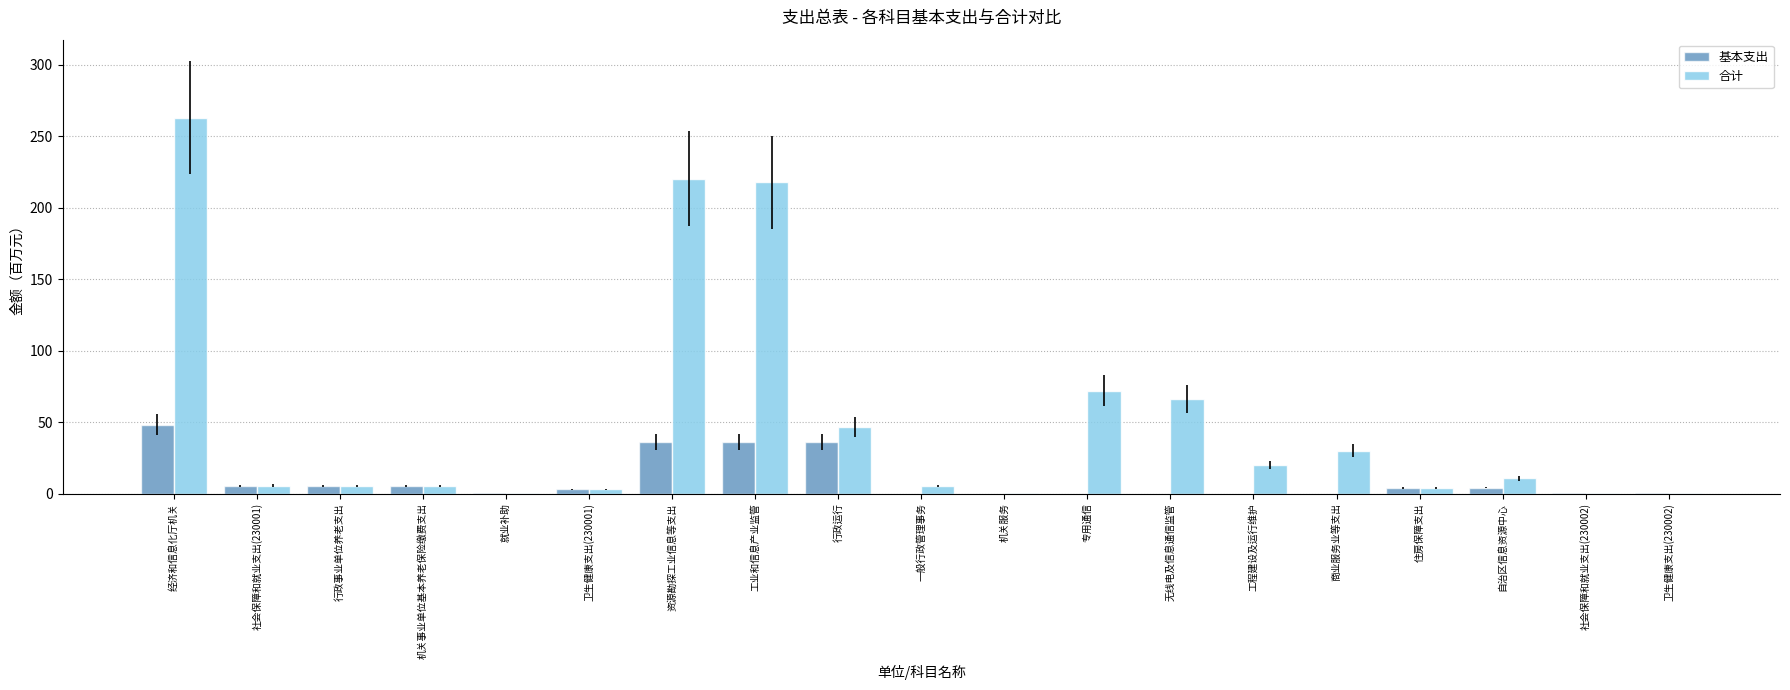

At which label does 基本支出 reach its peak?

经济和信息化厅机关